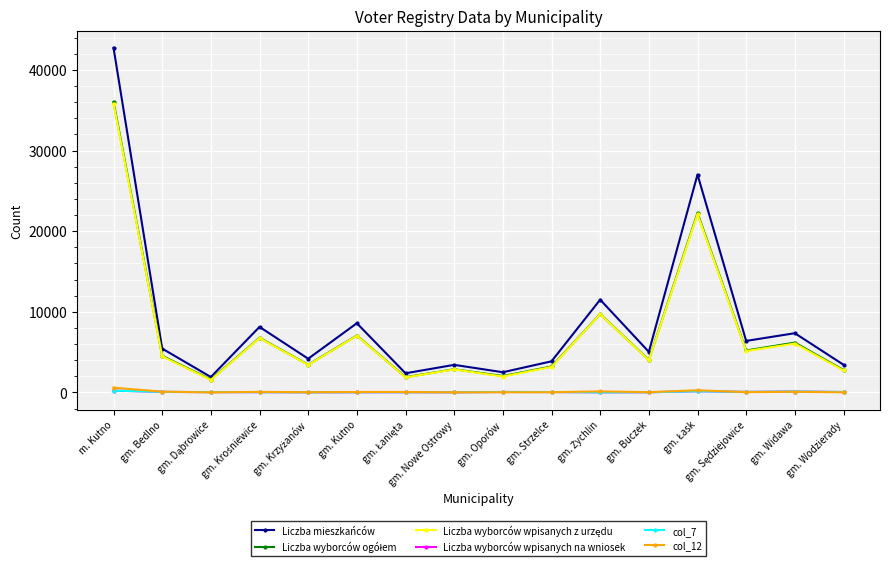

What is the average value of the col_12 series?

102